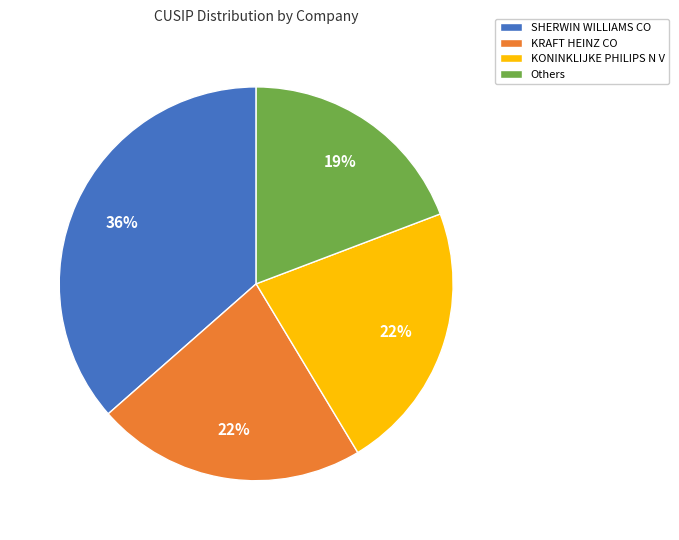

To the nearest percent, what is the average slice percentage?

25%